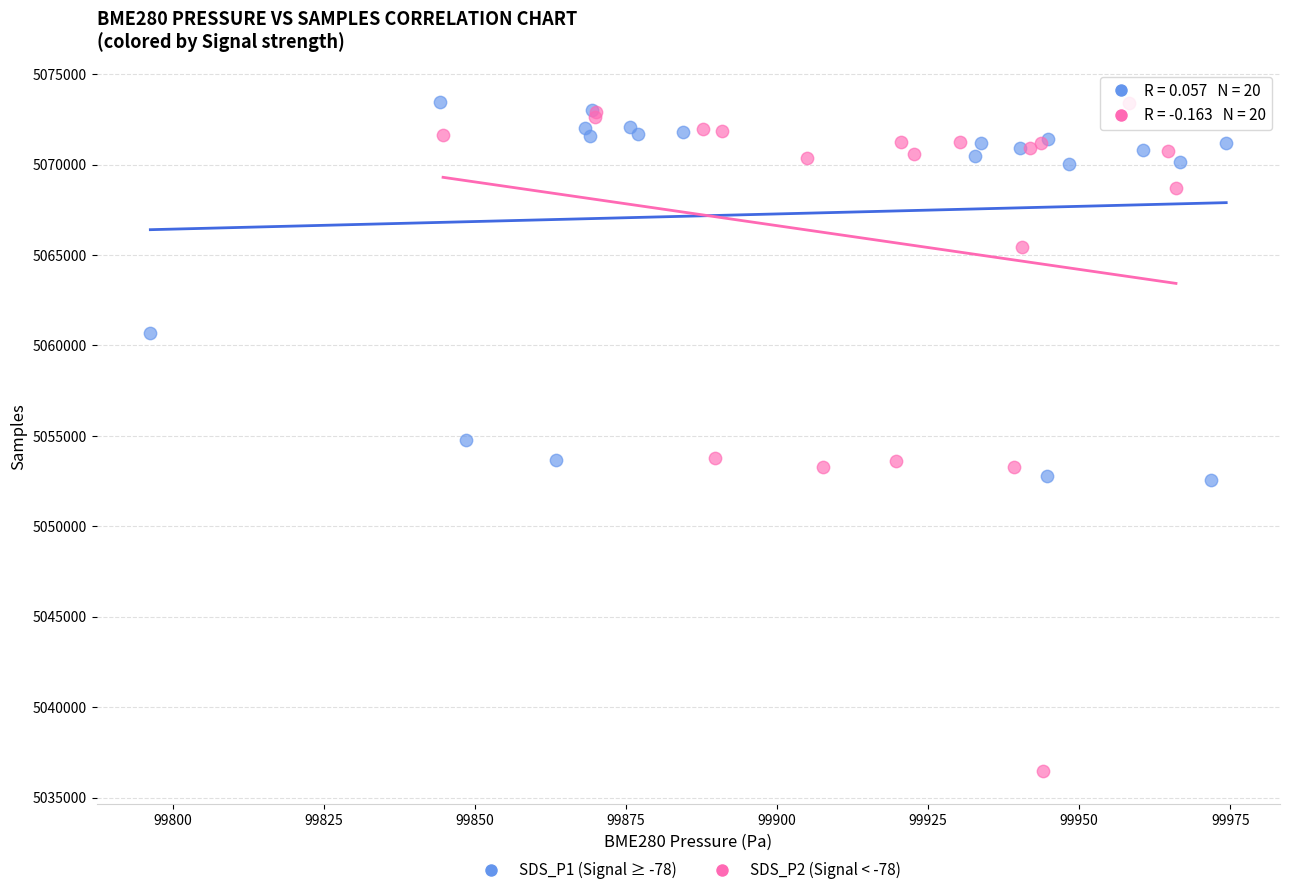

Which series reaches the minimum Y coordinate?

SDS_P2 (Signal < -78)